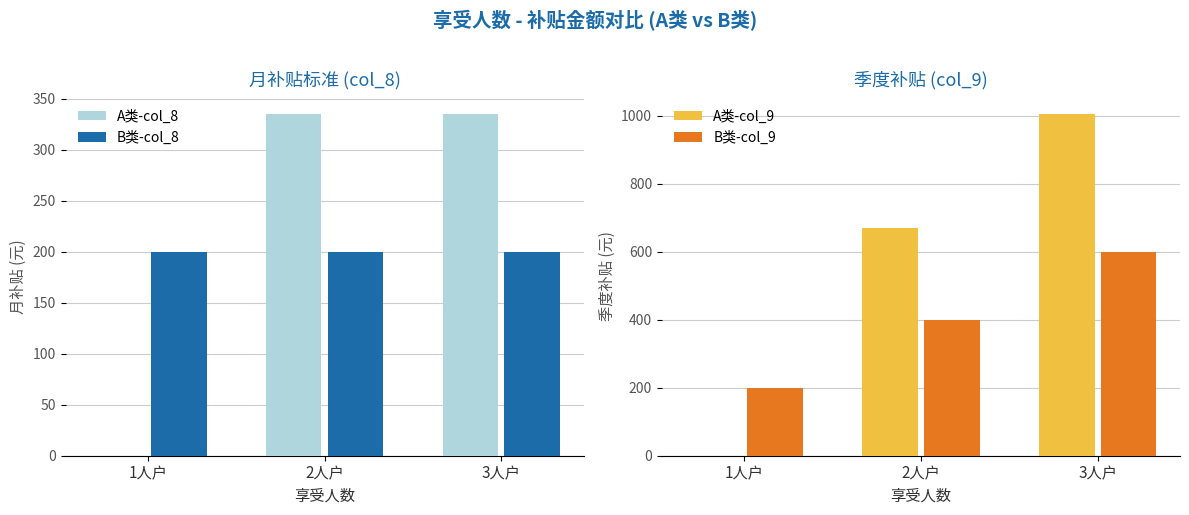

What is the difference between the maximum and second lowest values in the B类-col_9 series?

200